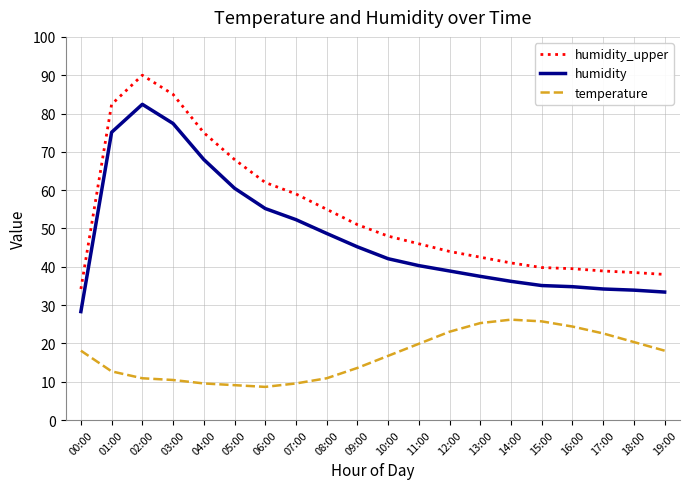

What is the sum of the temperature values at 03:00 and 06:00?

19.1